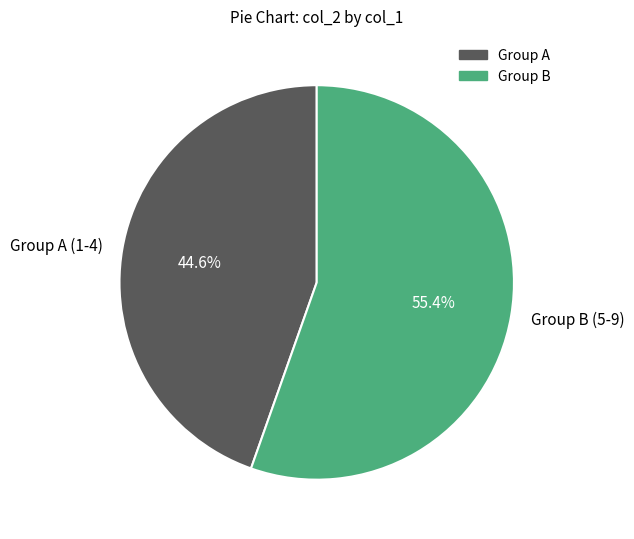

How many segments does this pie chart have?

2